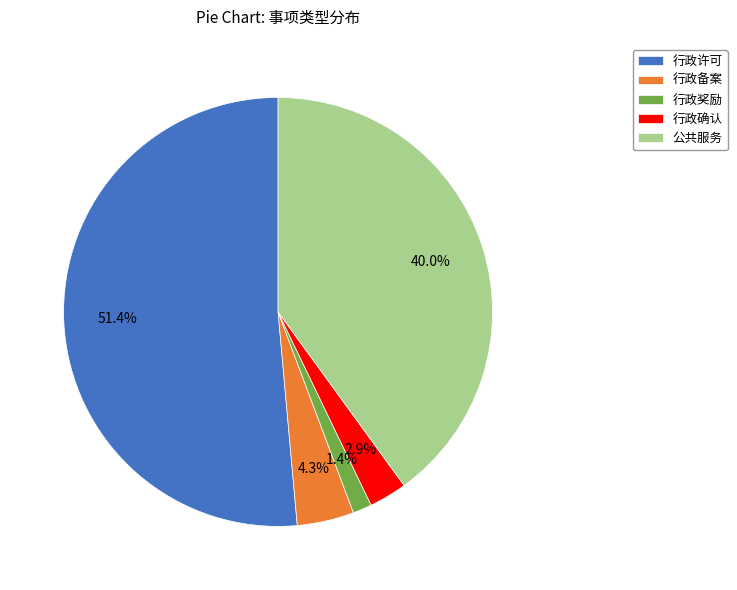

Which has a higher value, 公共服务 or 行政许可?

行政许可